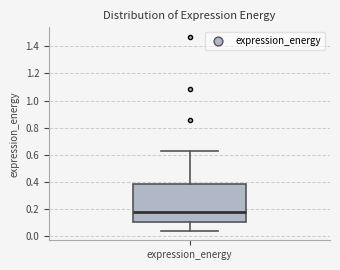

Where does the lower whisker of the box for expression_energy end on the y-axis? The values are not printed on the chart, so give them approximately, as read against the axis.

0.04